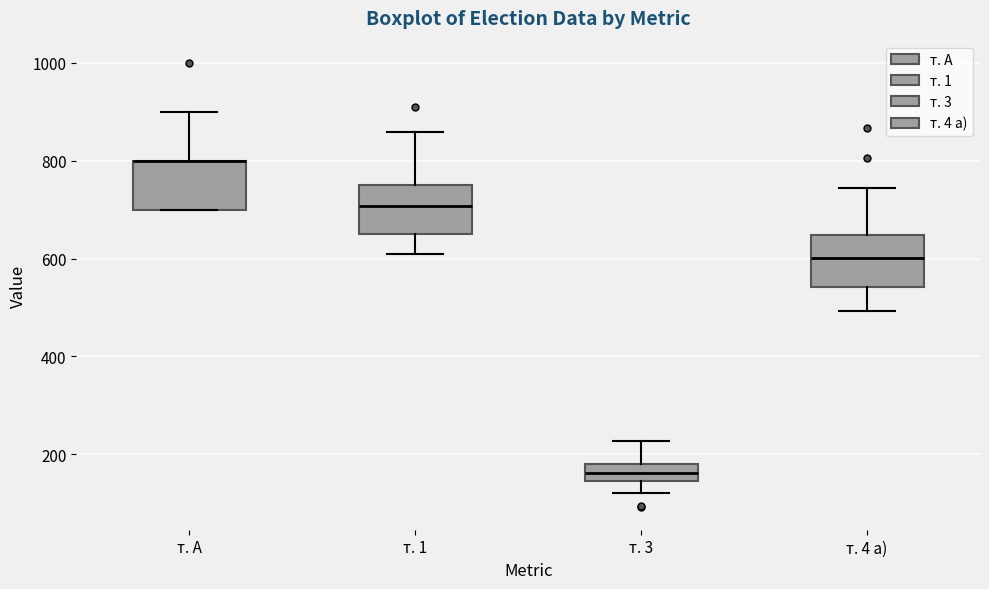

Reading left to right, read every box against the y-axis: the position of its median line, the range the box covers, and the ends of its whiskers. The values are not printed on the chart, so give them approximately, as read against the axis.

т. А: median 800 (drawn on the box's upper edge), box 700 to 800, whiskers 700 to 900
т. 1: median 700, box 660 to 740, whiskers 620 to 860
т. 3: median 160, box 140 to 180, whiskers 120 to 220
т. 4 а): median 600, box 540 to 640, whiskers 500 to 740